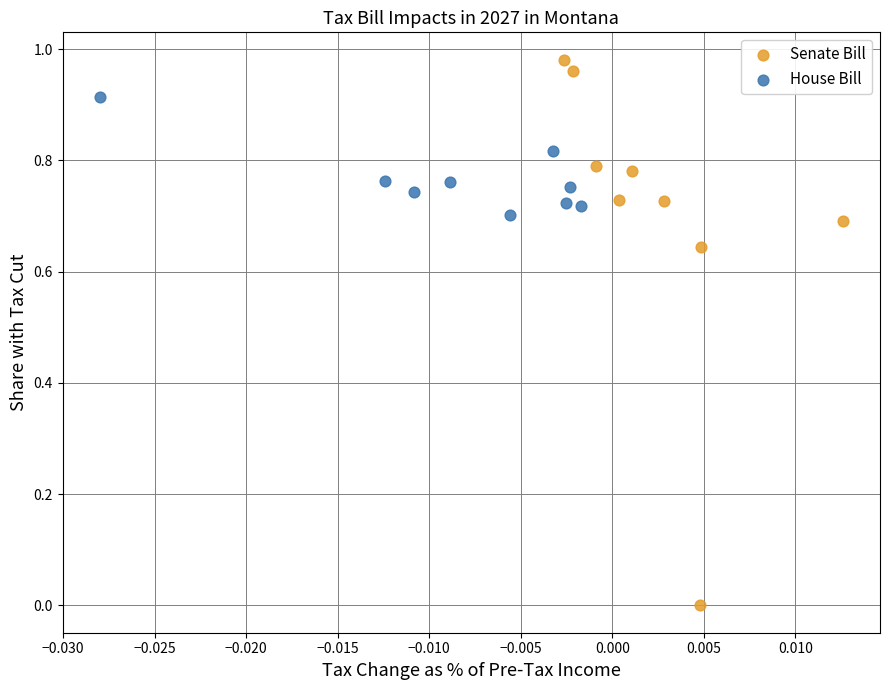

What are all the series names shown in the legend?

Senate Bill, House Bill